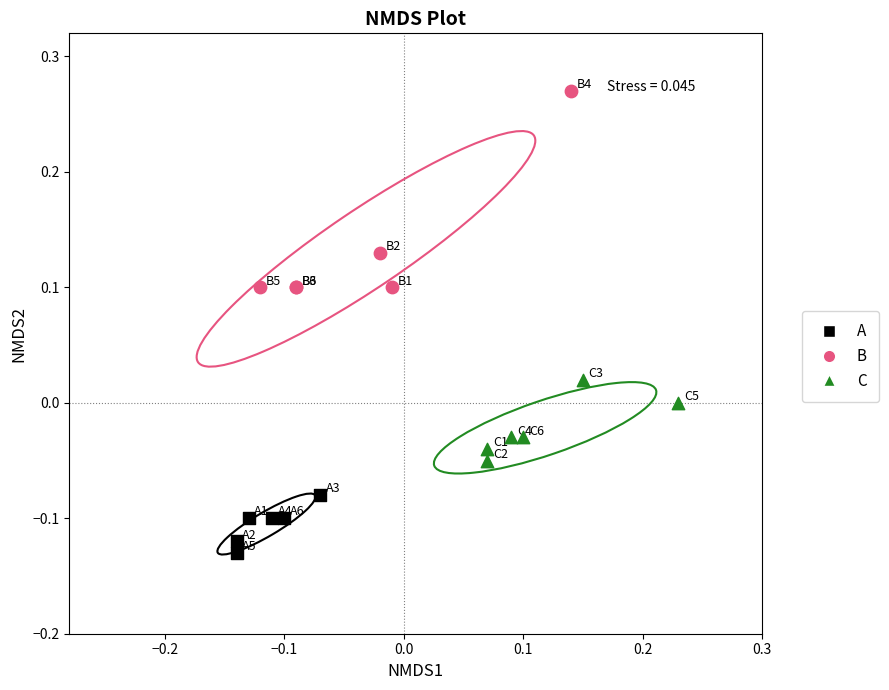

Which series has the largest Y range (max minus min)?

B